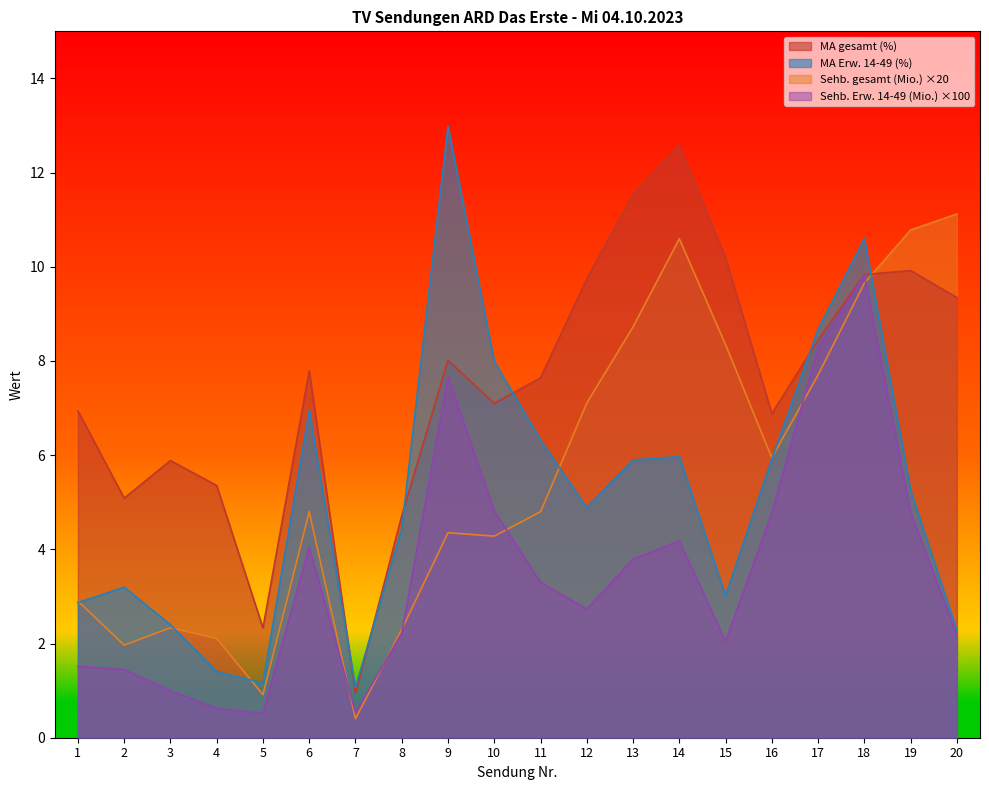

How many data points in MA Erw. 14-49 (%) are above 5?

10